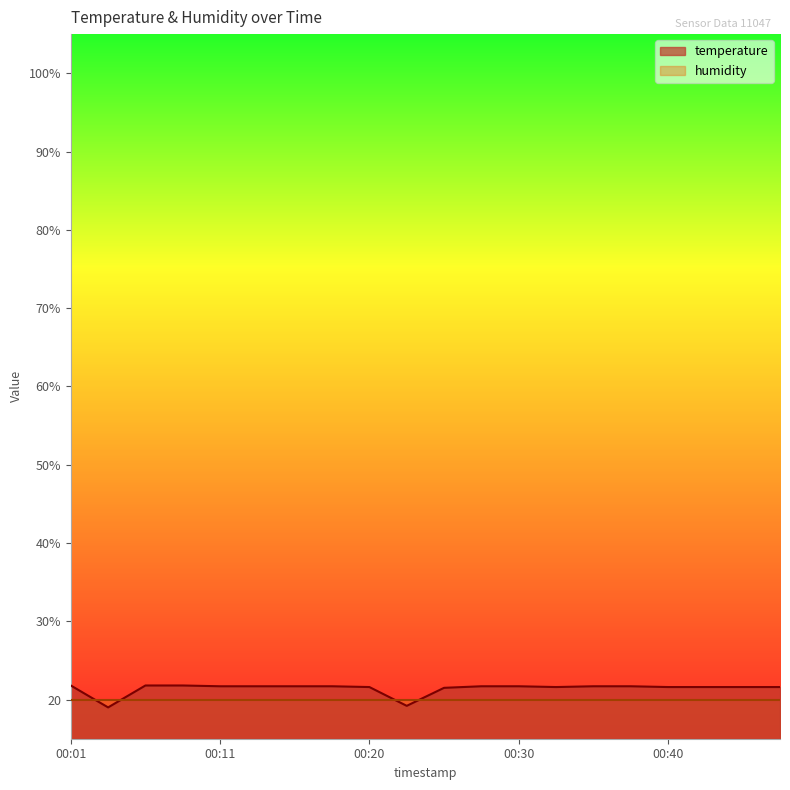

Reading left to right, extract all data points from this chart.

21.8	19.0	21.8	21.8	21.7	21.7	21.7	21.7	21.6	19.2	21.5	21.7	21.7	21.6	21.7	21.7	21.6	21.6	21.6	21.6